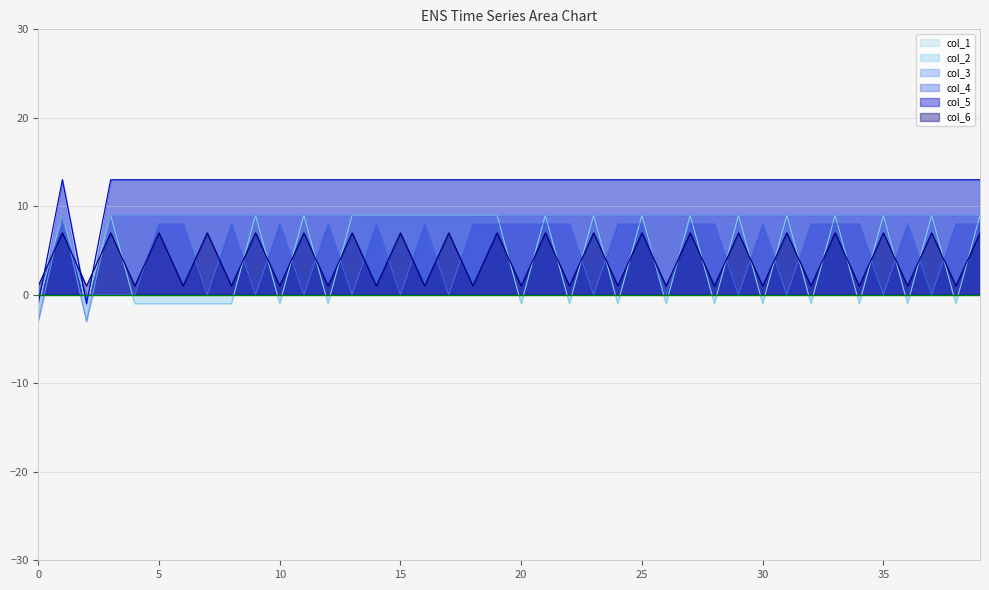

What is the value of the col_2 line point at the 10th from the left?

9